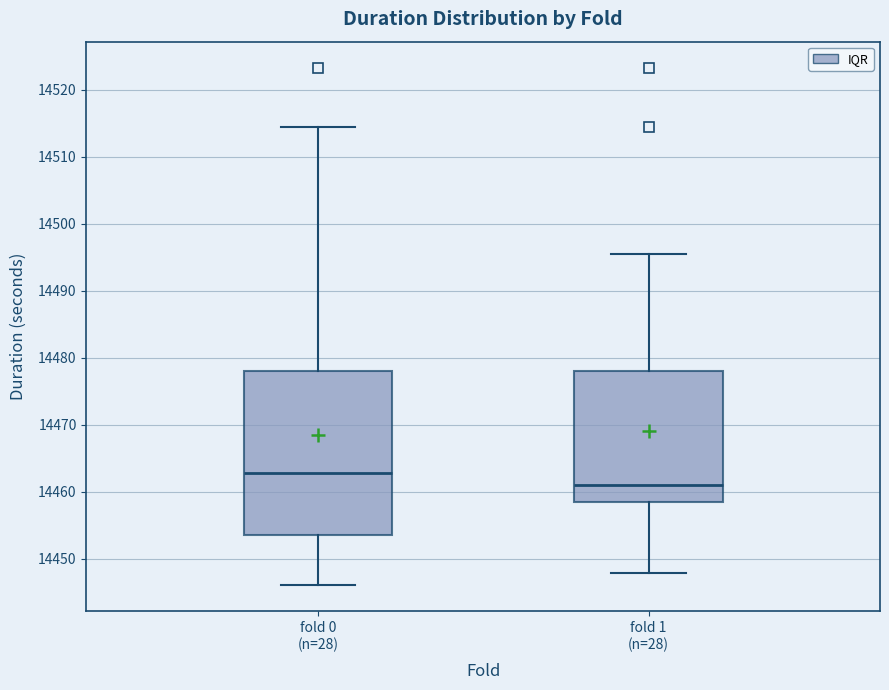

Reading left to right, read every box against the y-axis: the position of its median line, the range the box covers, and the ends of its whiskers. The values are not printed on the chart, so give them approximately, as read against the axis.

fold 0 (n=28): median 14463, box 14453 to 14478, whiskers 14446 to 14515
fold 1 (n=28): median 14461, box 14458 to 14478, whiskers 14448 to 14496